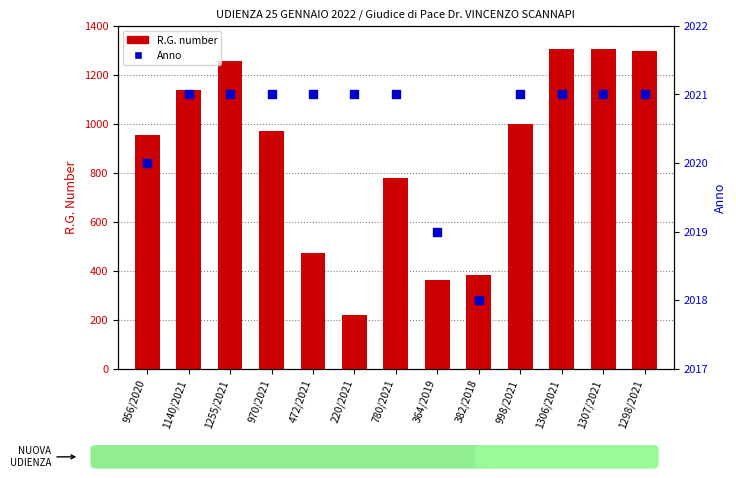

At how many categories does at least one series exceed 985?

10